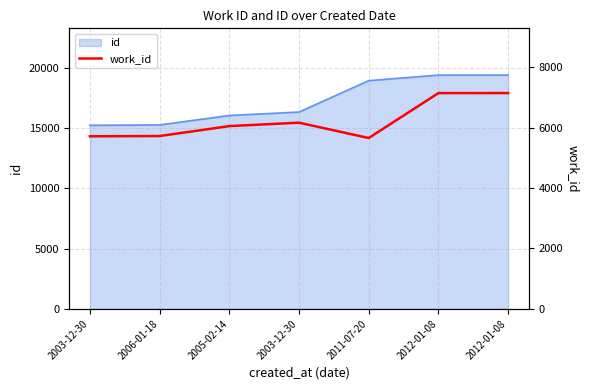

What is the value of the 7th point from the left?

7146